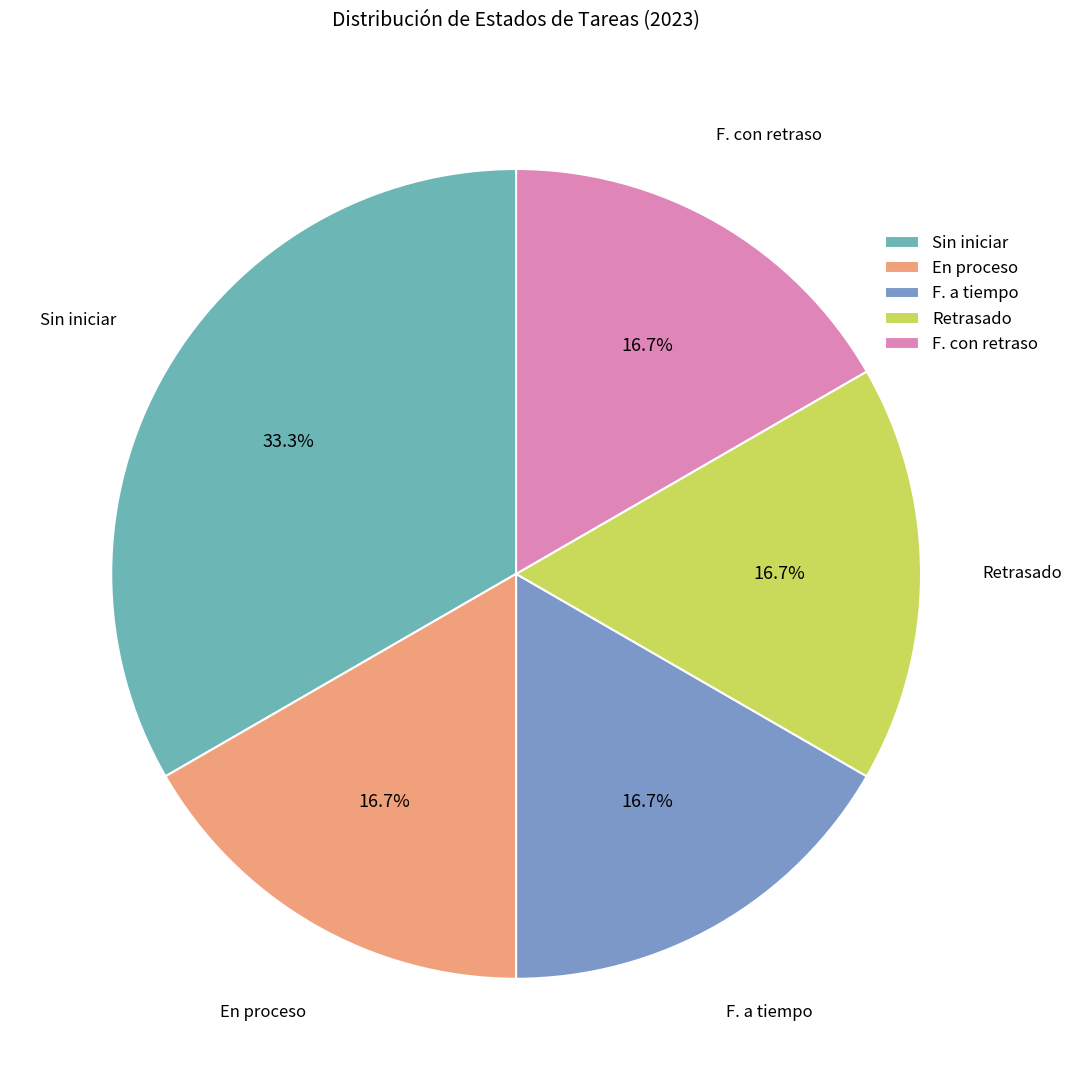

Count the number of slices in the pie.

5